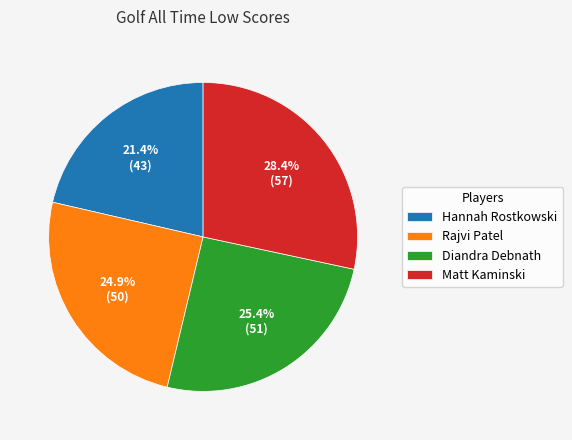

Is there a majority slice in this chart?

No